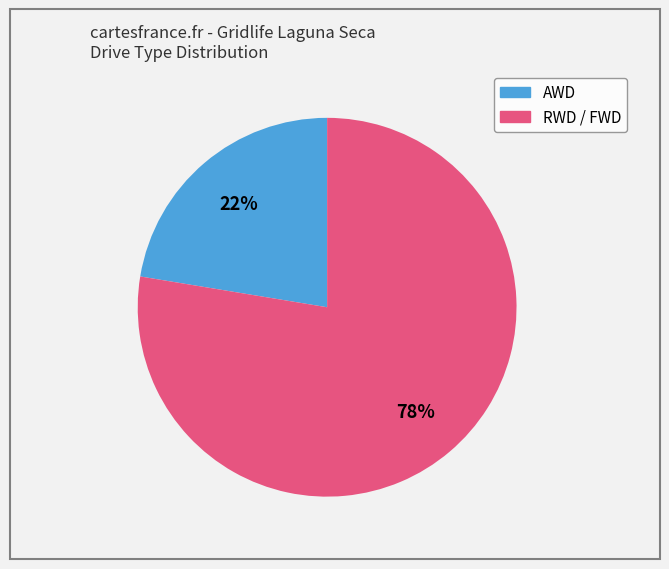

Is there a majority slice in this chart?

Yes